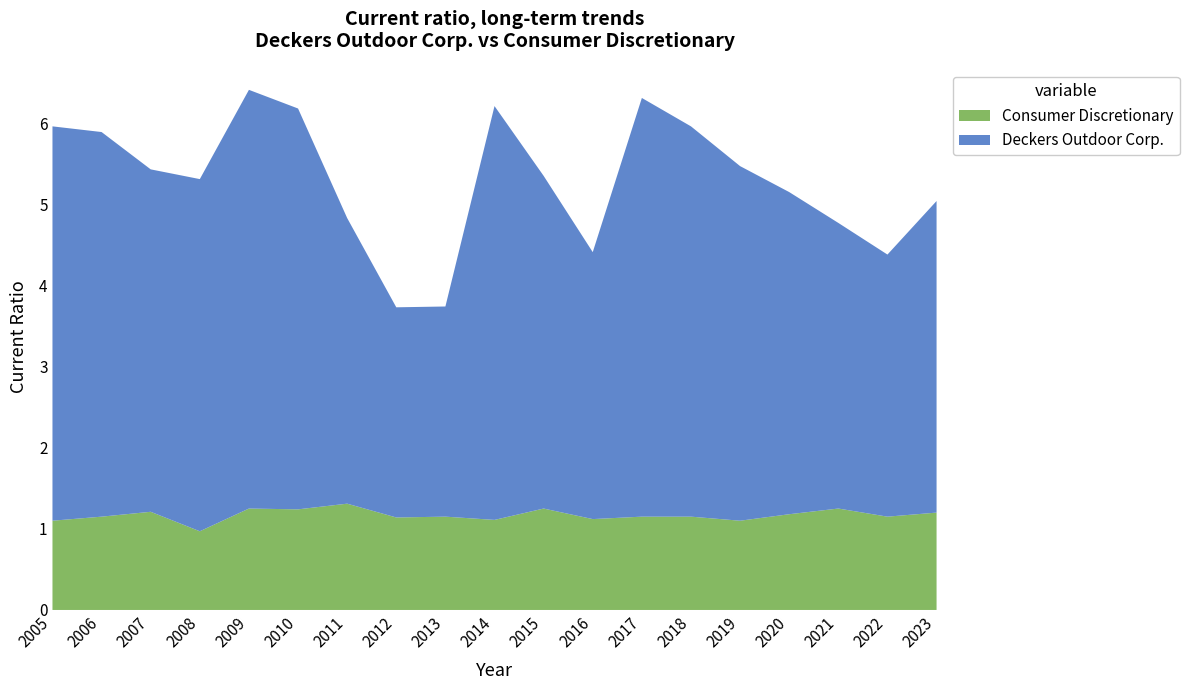

Reading left to right, extract all data points from this chart.

Deckers Outdoor Corp.: 2005=4.9	2006=4.7	2007=4.2	2008=4.3	2009=5.2	2010=4.9	2011=3.5	2012=2.6	2013=2.6	2014=5.1	2015=4.1	2016=3.3	2017=5.2	2018=4.8	2019=4.4	2020=4.0	2021=3.5	2022=3.2	2023=3.8
Consumer Discretionary: 2005=1.1	2006=1.1	2007=1.2	2008=1.0	2009=1.2	2010=1.2	2011=1.3	2012=1.1	2013=1.1	2014=1.1	2015=1.2	2016=1.1	2017=1.1	2018=1.1	2019=1.1	2020=1.2	2021=1.2	2022=1.1	2023=1.2